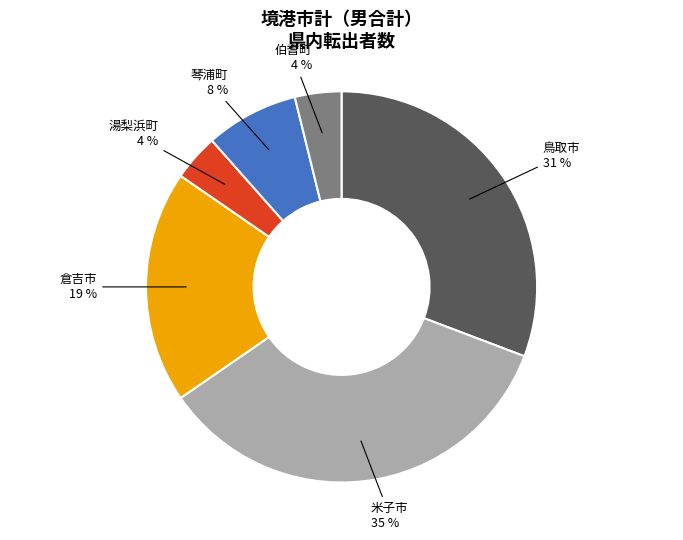

To the nearest percent, what is the combined percentage of 琴浦町 and 湯梨浜町?

12%